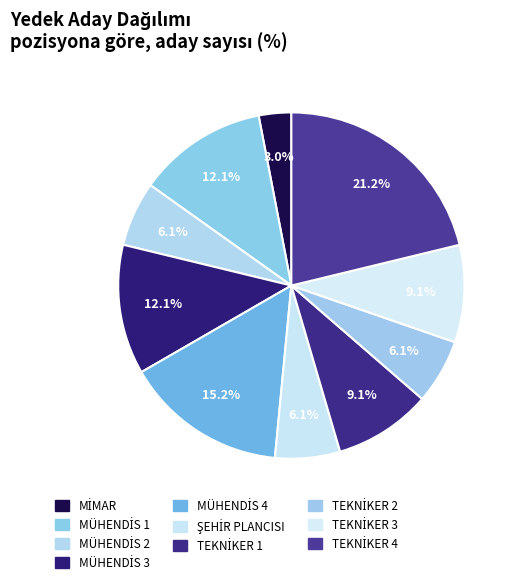

How many segments does this pie chart have?

10